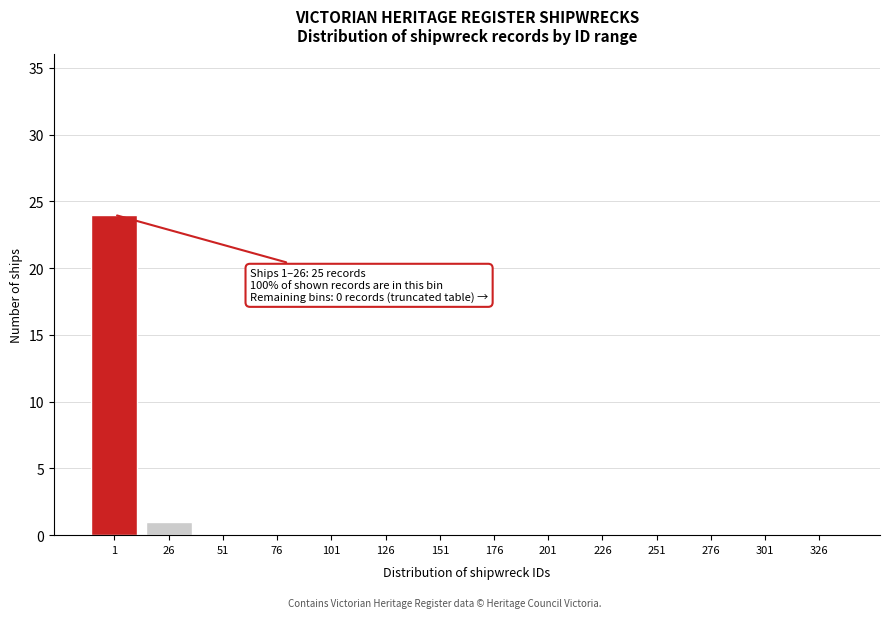

Reading left to right, what are all the values shown in this chart?

1=24	26=1	51=0	76=0	101=0	126=0	151=0	176=0	201=0	226=0	251=0	276=0	301=0	326=0